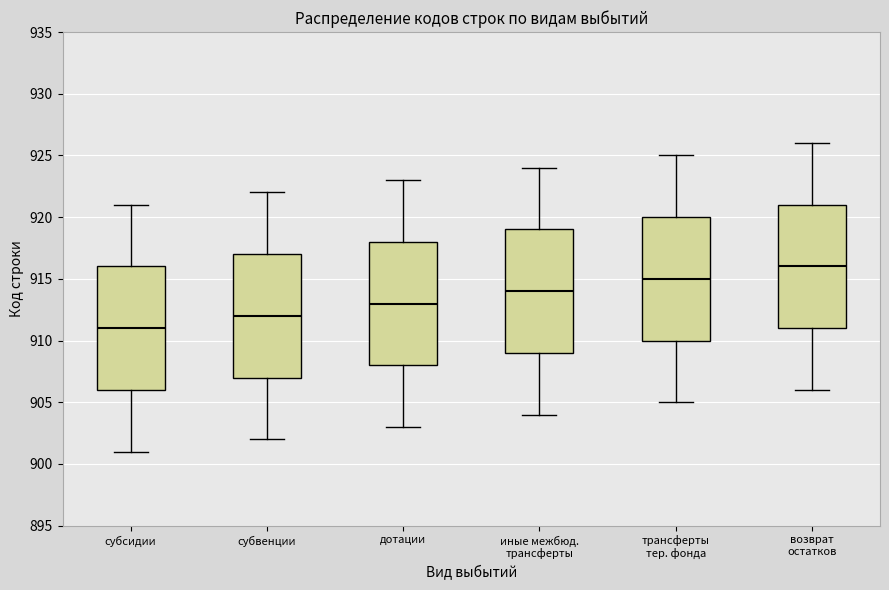

Which box's median line is the lowest?

субсидии